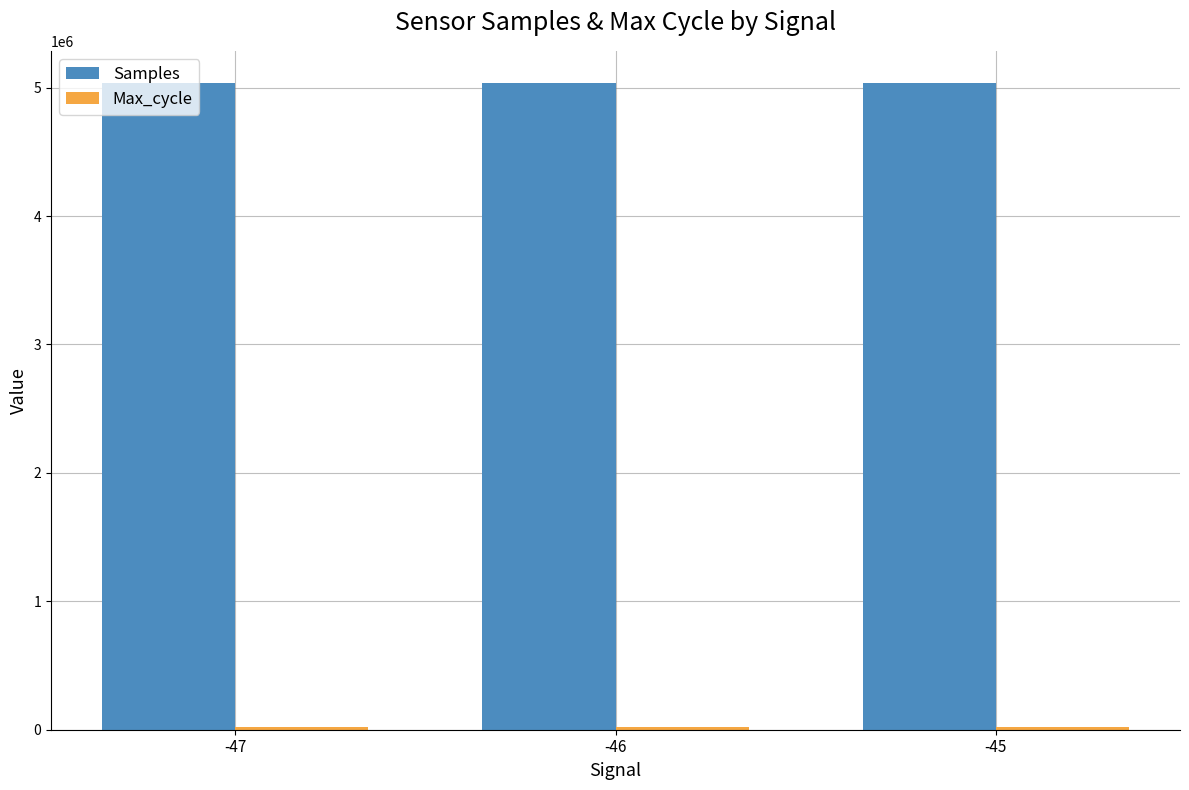

The value of Samples at -47 is 5034624.0. True or false?

True